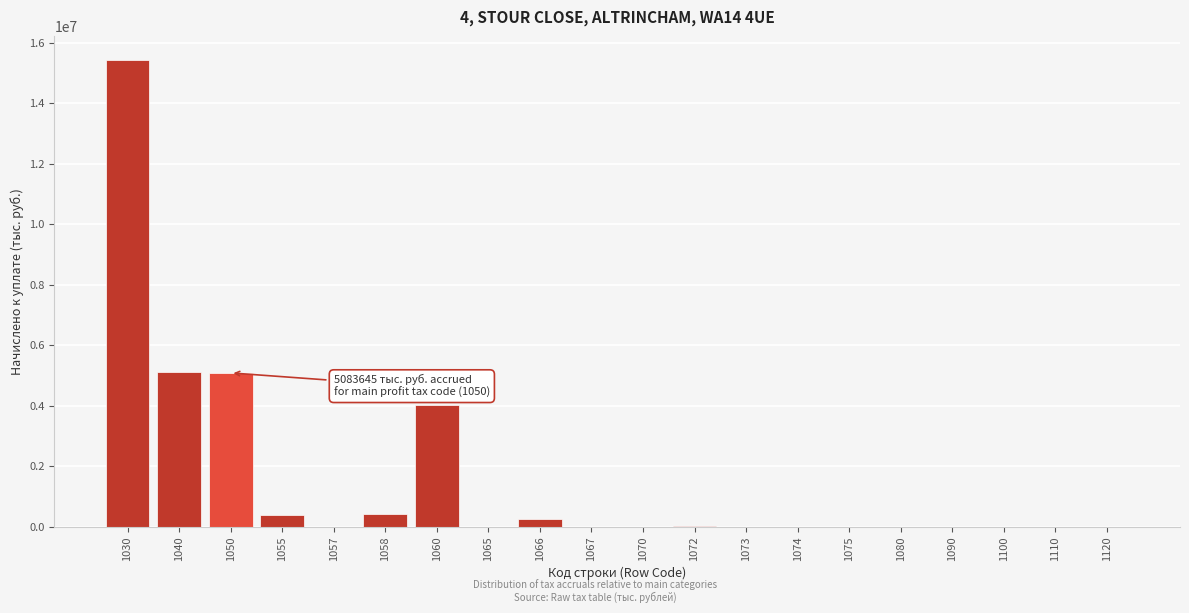

What is the greatest value displayed?

15444870